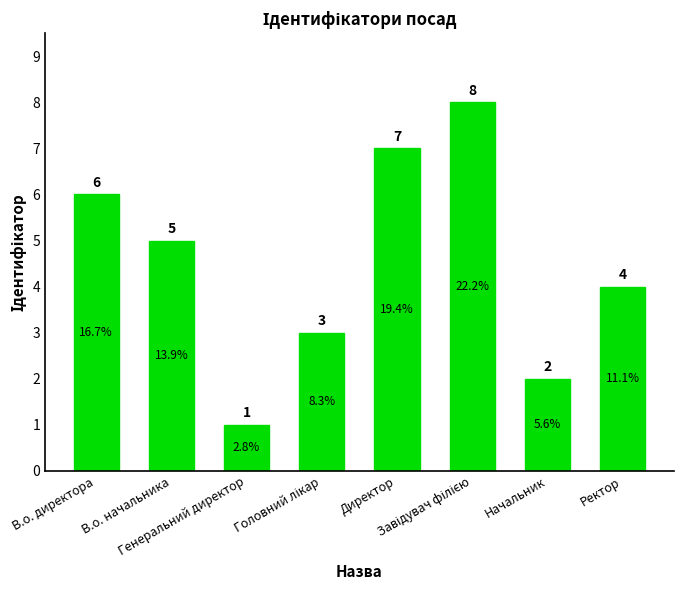

What is the value of the 5th bar from the left?

7